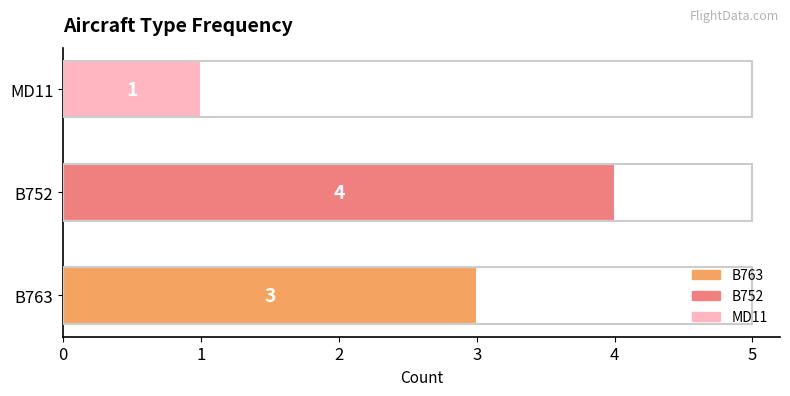

List the labels in order of value, largest first.

B752, B763, MD11